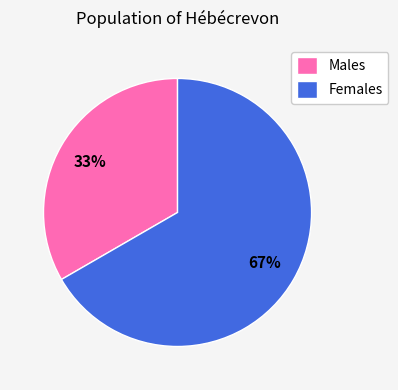

What percentage is the Males slice, to the nearest percent?

33%